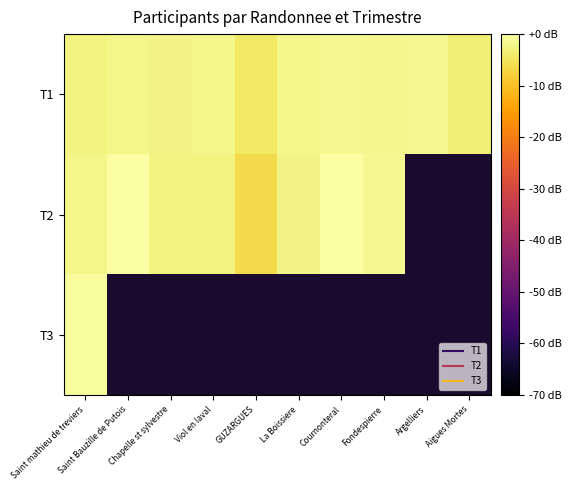

Count the number of data series in this chart.

3